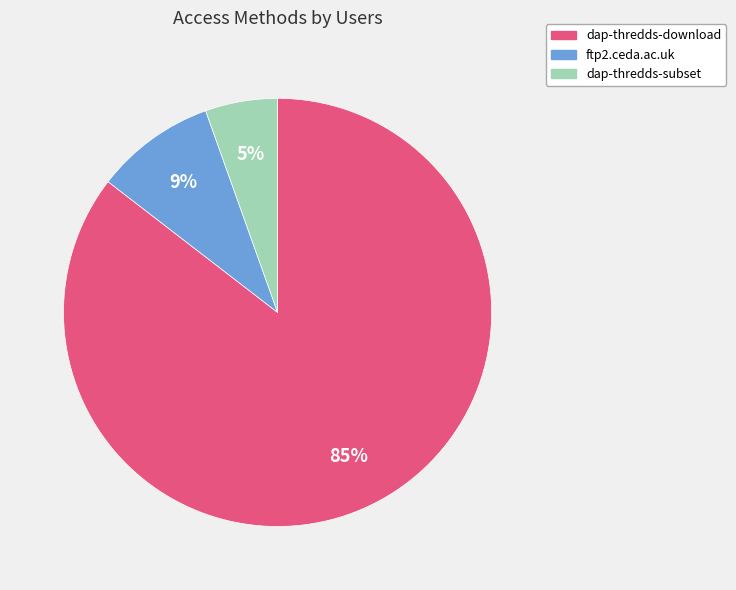

Is dap-thredds-subset the majority of the pie?

No